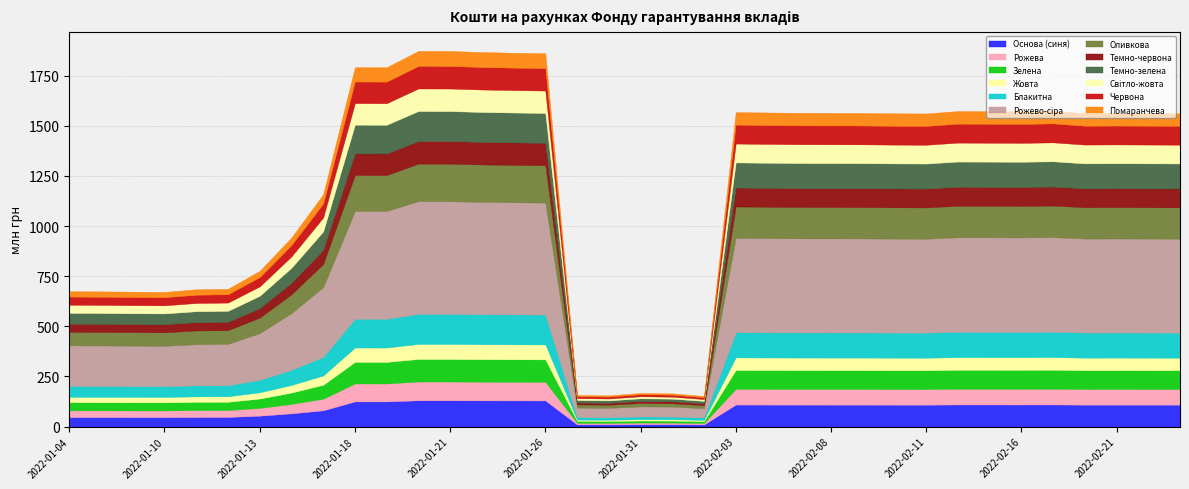

Reading left to right, transcribe all the data shown in this chart.

674.9	674.2	672.6	671.6	684.7	687.1	776.6	943.1	1158.4	1791.9	1791.5	1873.1	1872.7	1867.4	1864.1	1861.6	157.7	155.7	167.8	165.7	152.4	1567.9	1566.0	1564.3	1563.9	1563.5	1562.0	1561.2	1573.1	1572.5	1571.8	1574.5	1562.3	1563.2	1562.4	1561.7